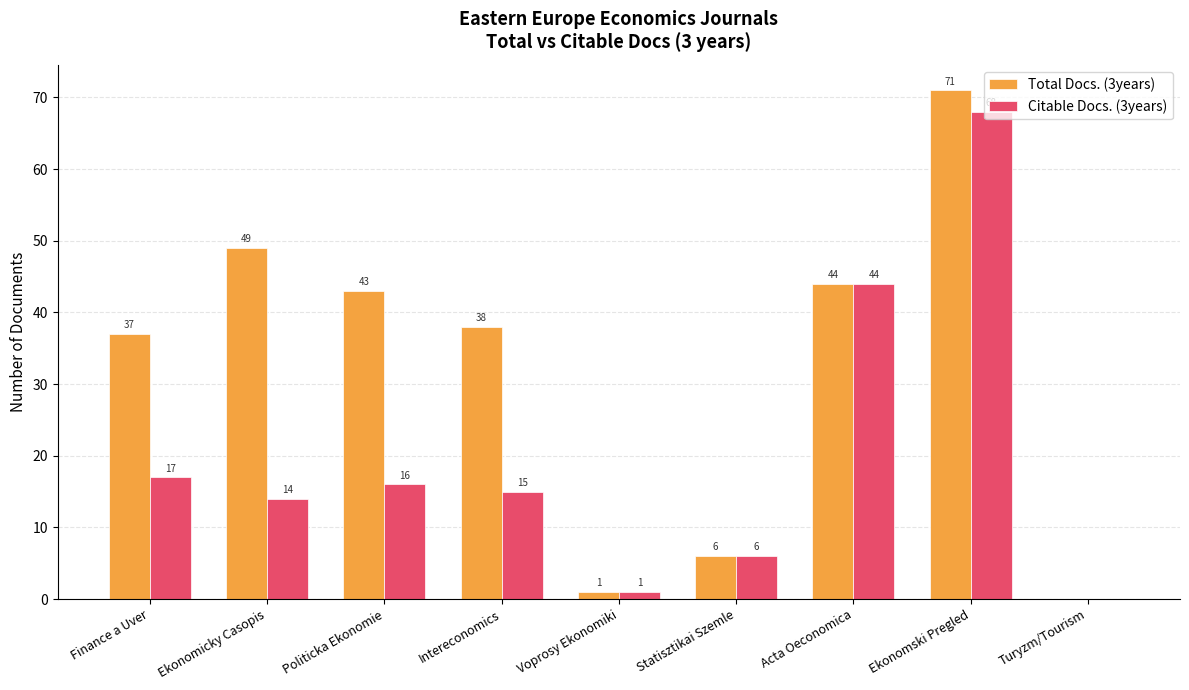

What is the sum of the Total Docs. (3years) values at Voprosy Ekonomiki and Ekonomski Pregled?

72